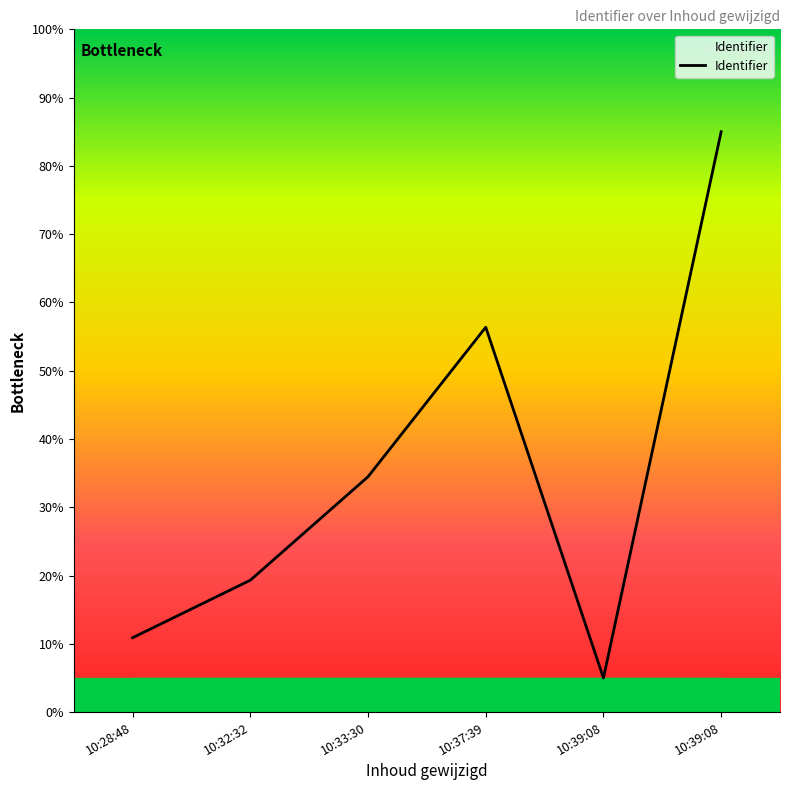

What is the change in value from 10:37:39 to 10:39:08?

+28.6